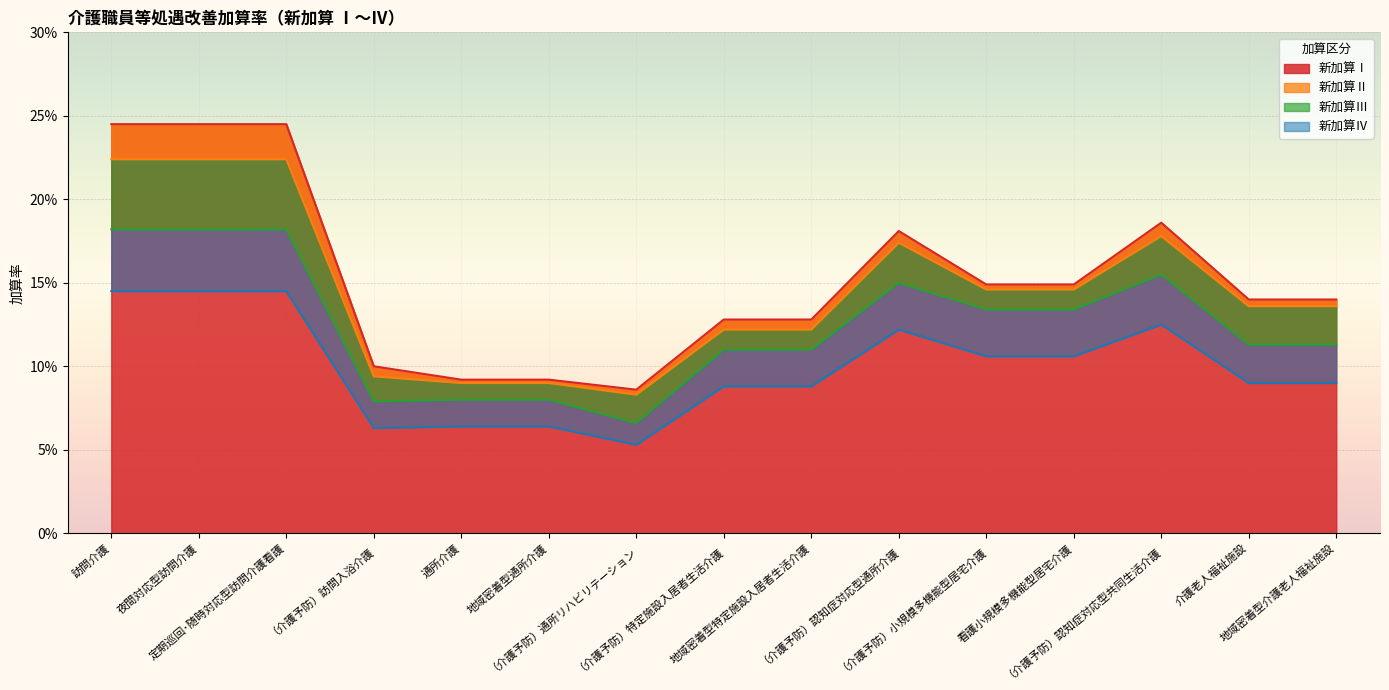

What is the value of the 新加算Ⅳ point at the 13th from the left?

0.1